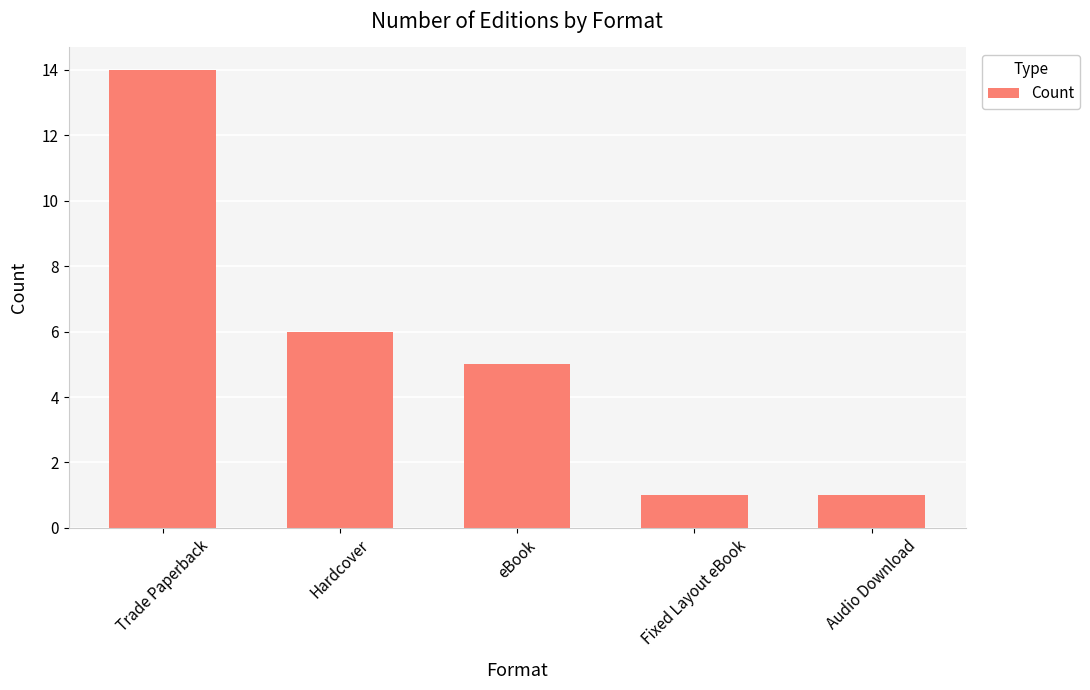

What is the difference between the values at Audio Download and Hardcover?

5